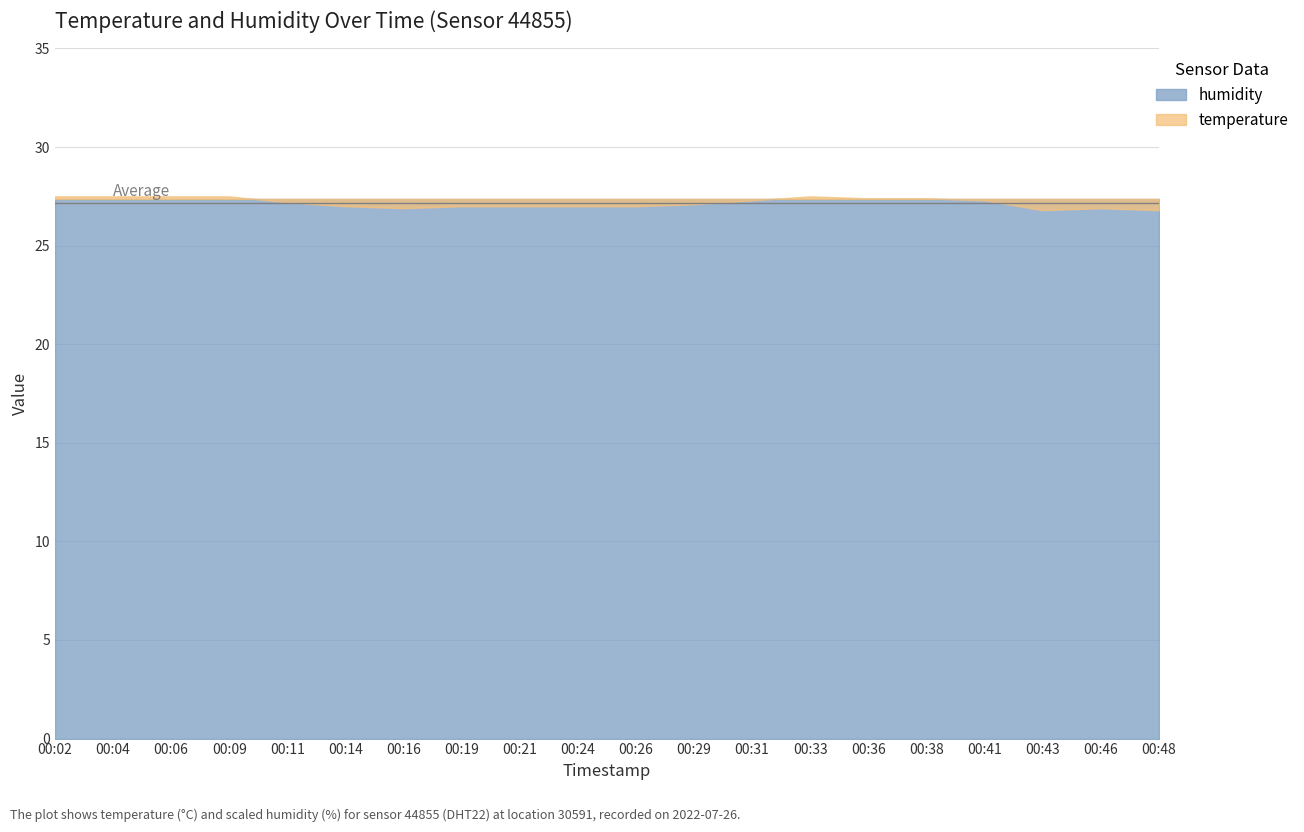

Approximately how many times larger is the value at 00:48 compared to 00:41?

1.0